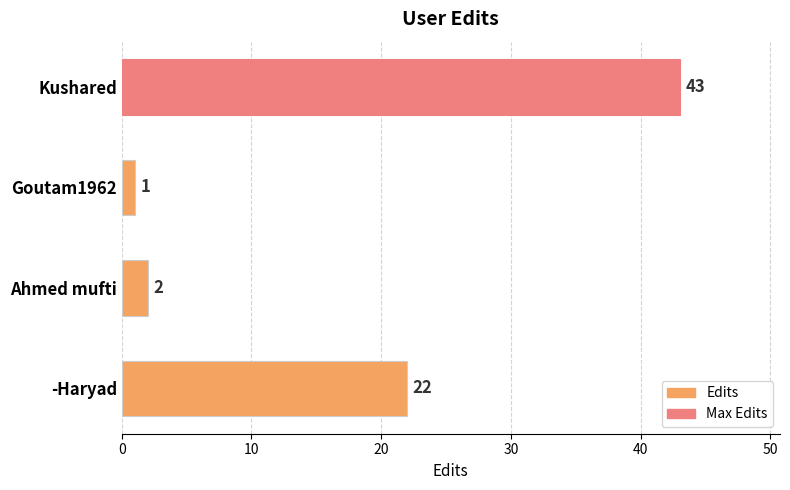

Between -Haryad and Goutam1962, which is larger?

-Haryad